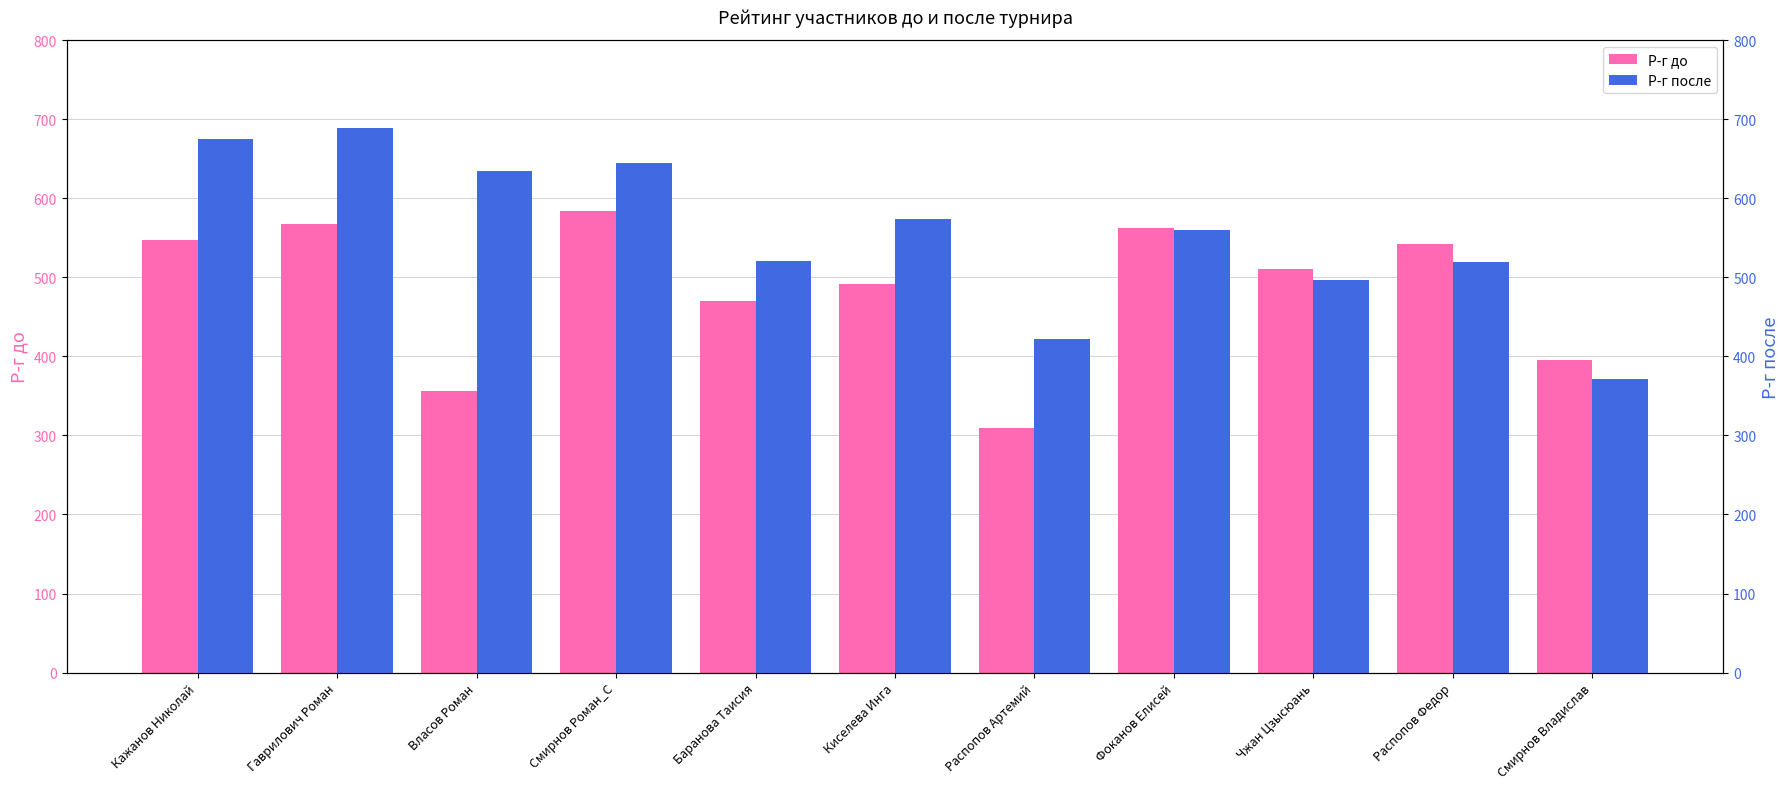

How many data points in Р-г после are less than 560?

5